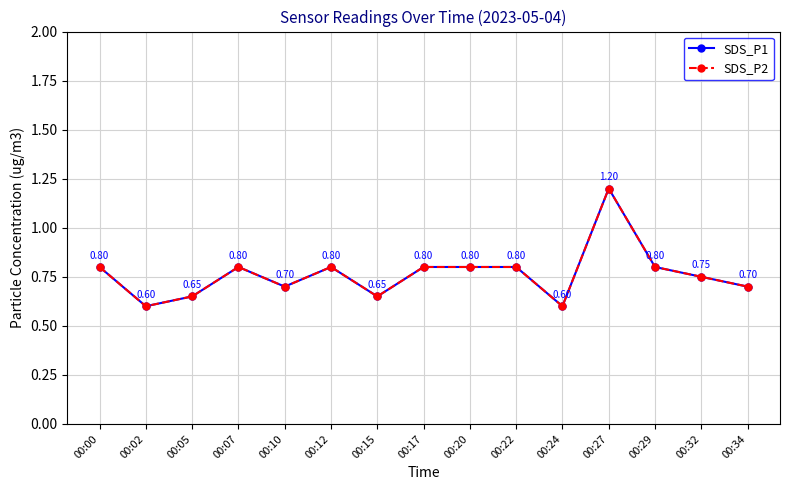

The value of SDS_P1 at 00:12 is 0.8. True or false?

True